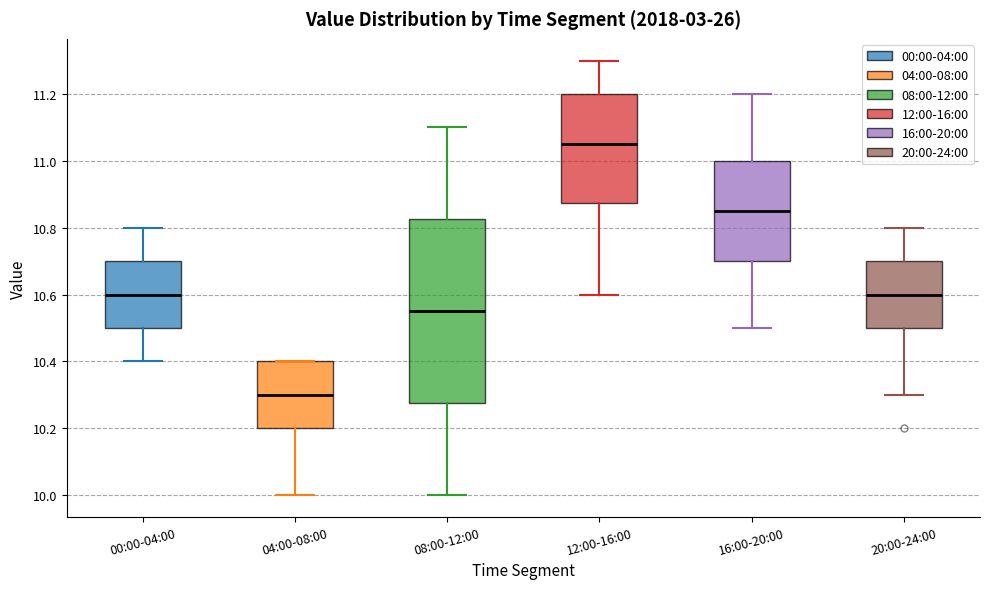

Comparing the boxes themselves (not the whiskers), which one is the tallest?

08:00-12:00